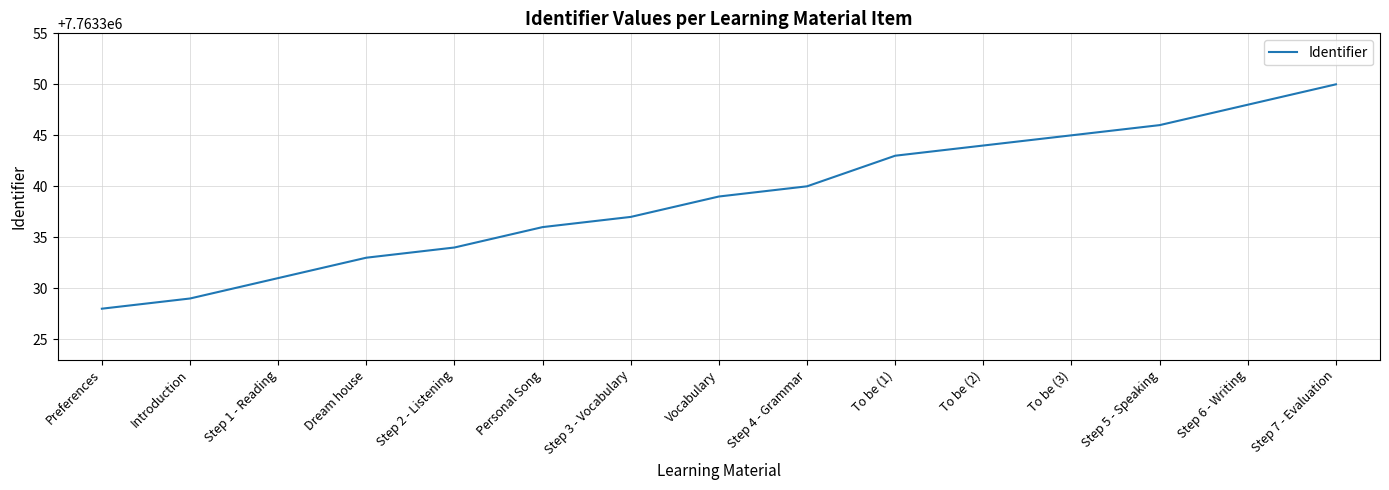

What is the difference between the second highest and second lowest values?

19